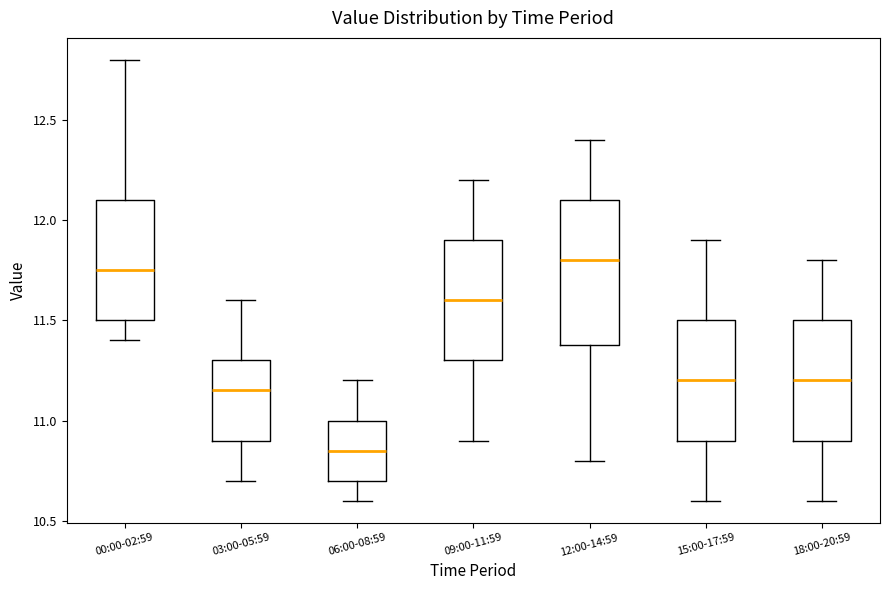

Which box is the tallest, from its lower edge to its upper edge?

12:00-14:59